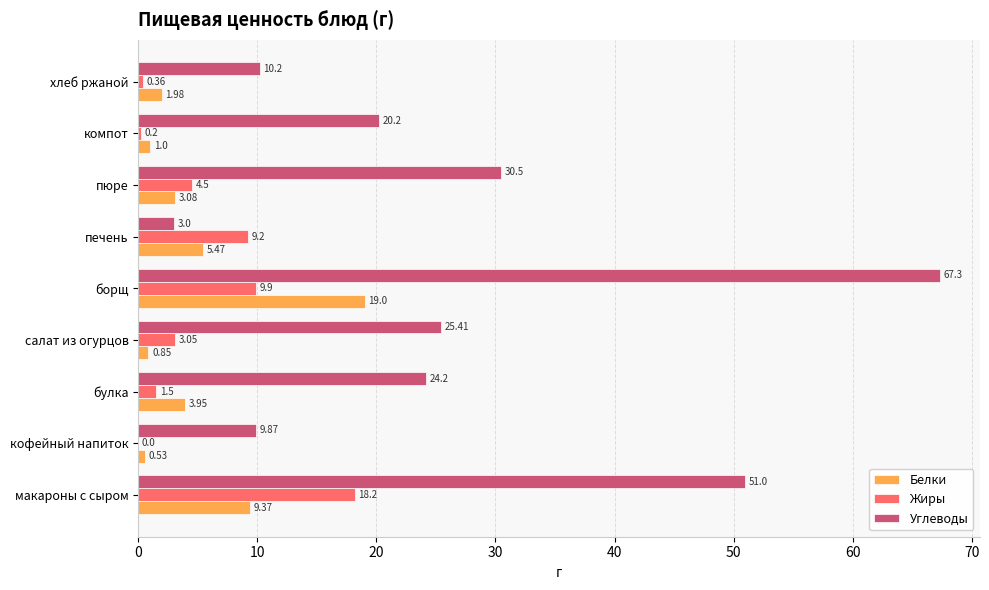

What is the average value of the Углеводы series?

26.9